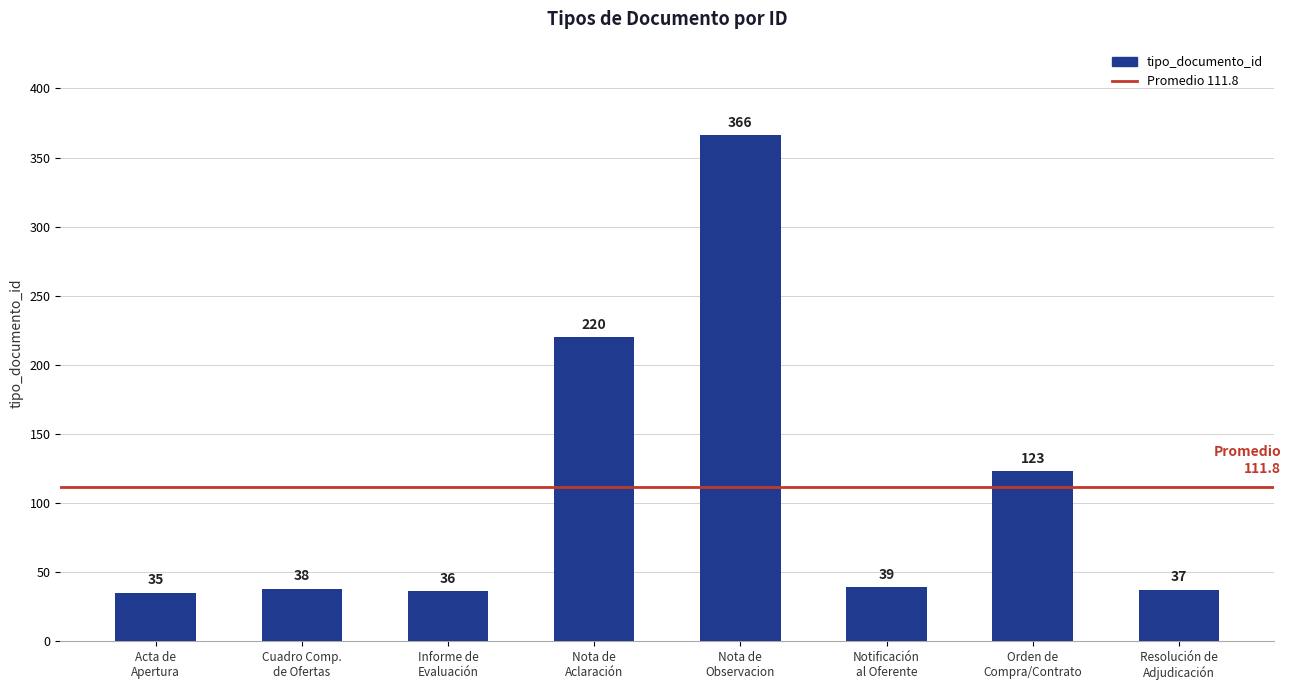

What is the greatest value displayed?

366